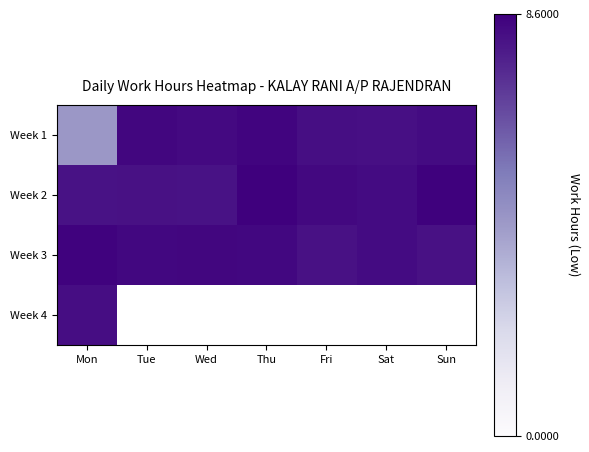

What is the difference between the maximum and minimum values in the Week 3 series?

0.4